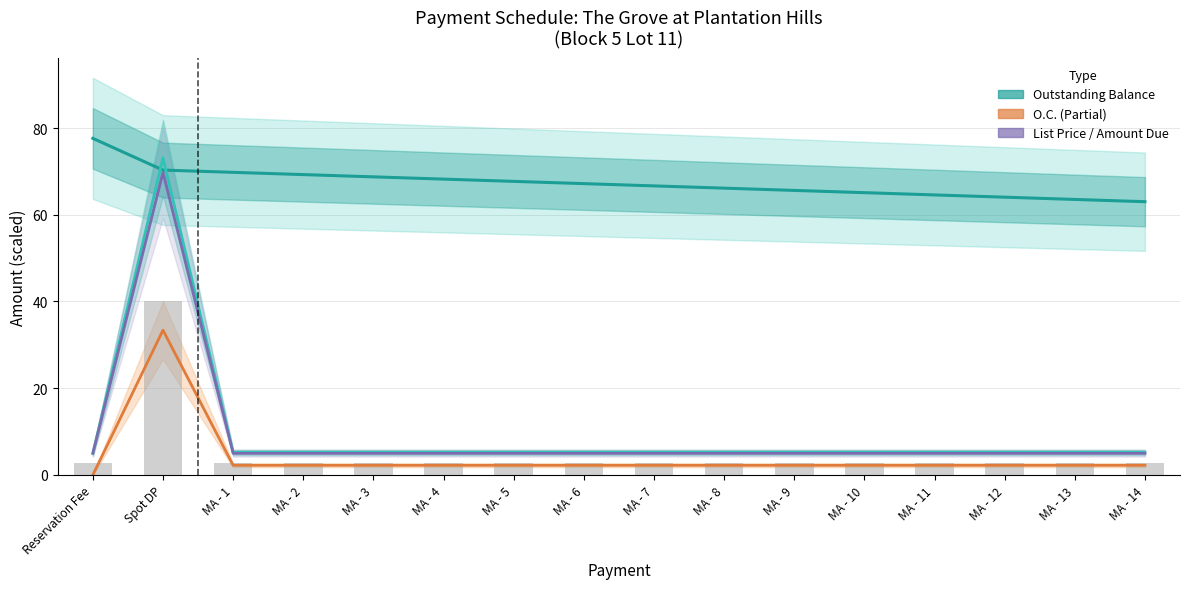

What is the approximate value of OUTSTANDING BALANCE (×10⁵) at MA - 7?

66.7